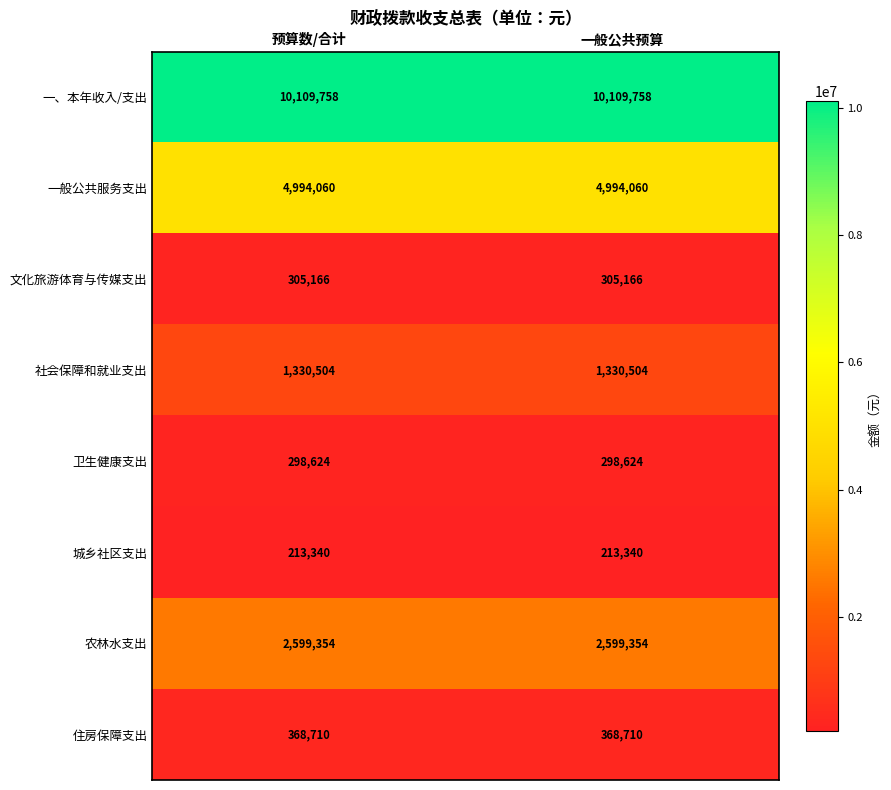

The value of 社会保障和就业支出 at 一般公共预算 is 273002. True or false?

False